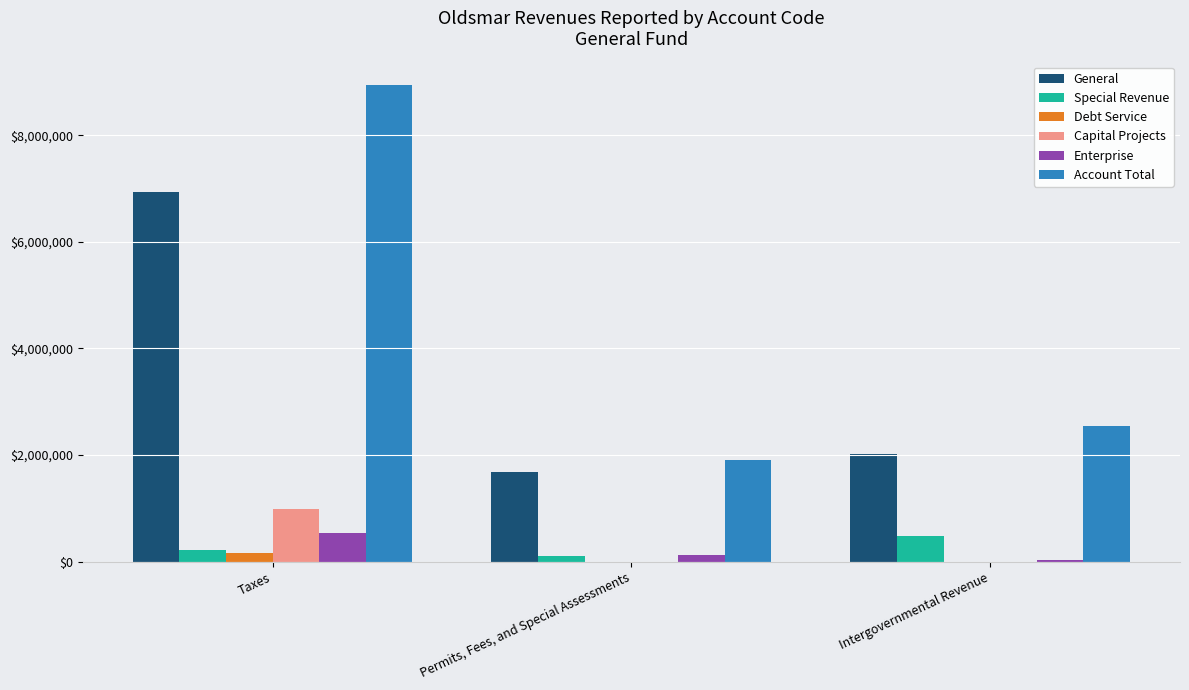

Reading left to right, transcribe all the data shown in this chart.

General: 6936254	1676644	2017030
Special Revenue: 213310	102898	480394
Debt Service: 171200	0	0
Capital Projects: 984964	0	0
Enterprise: 532397	124730	38594
Account Total: 8937699	1904272	2536018